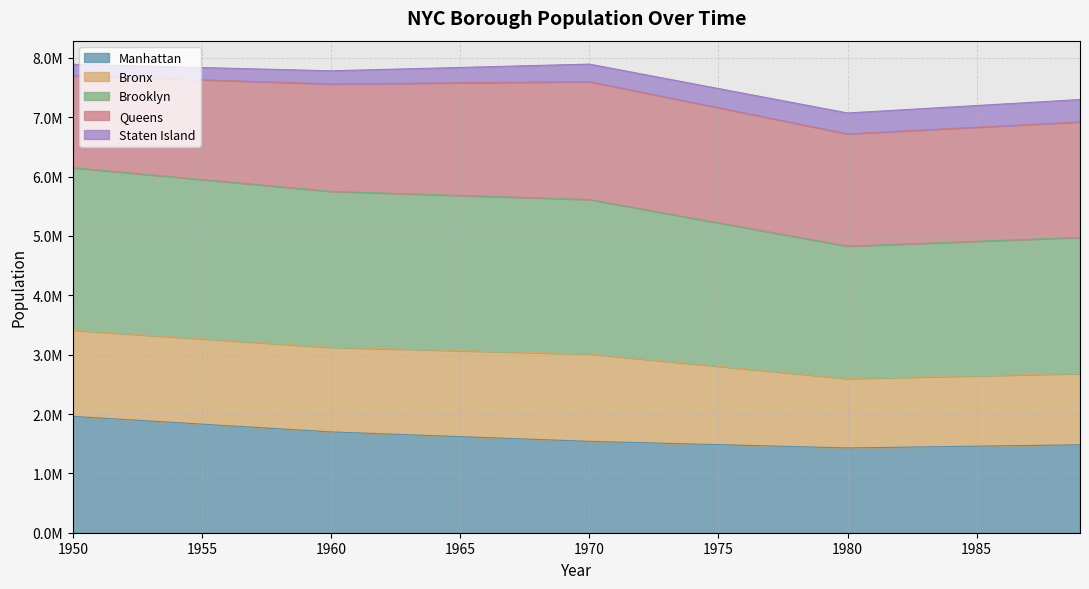

True or false: Manhattan has more than 2 interior local peaks.

False